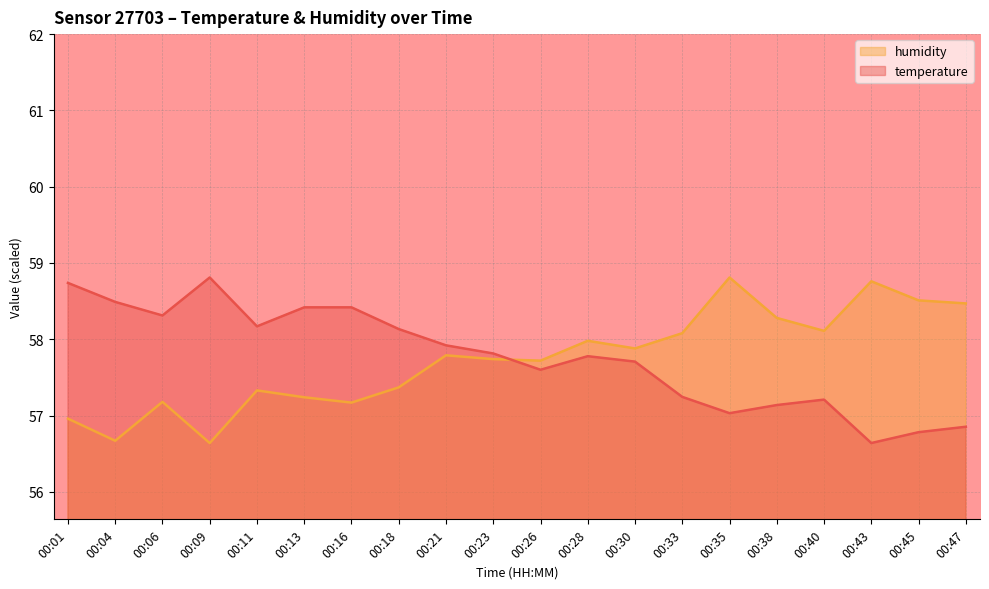

What is the difference between the highest and lowest values at 00:35?

1.8